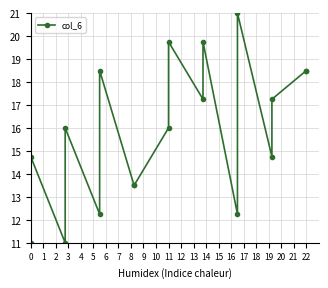

The chart shows a value of 16.3 at 4. True or false?

False